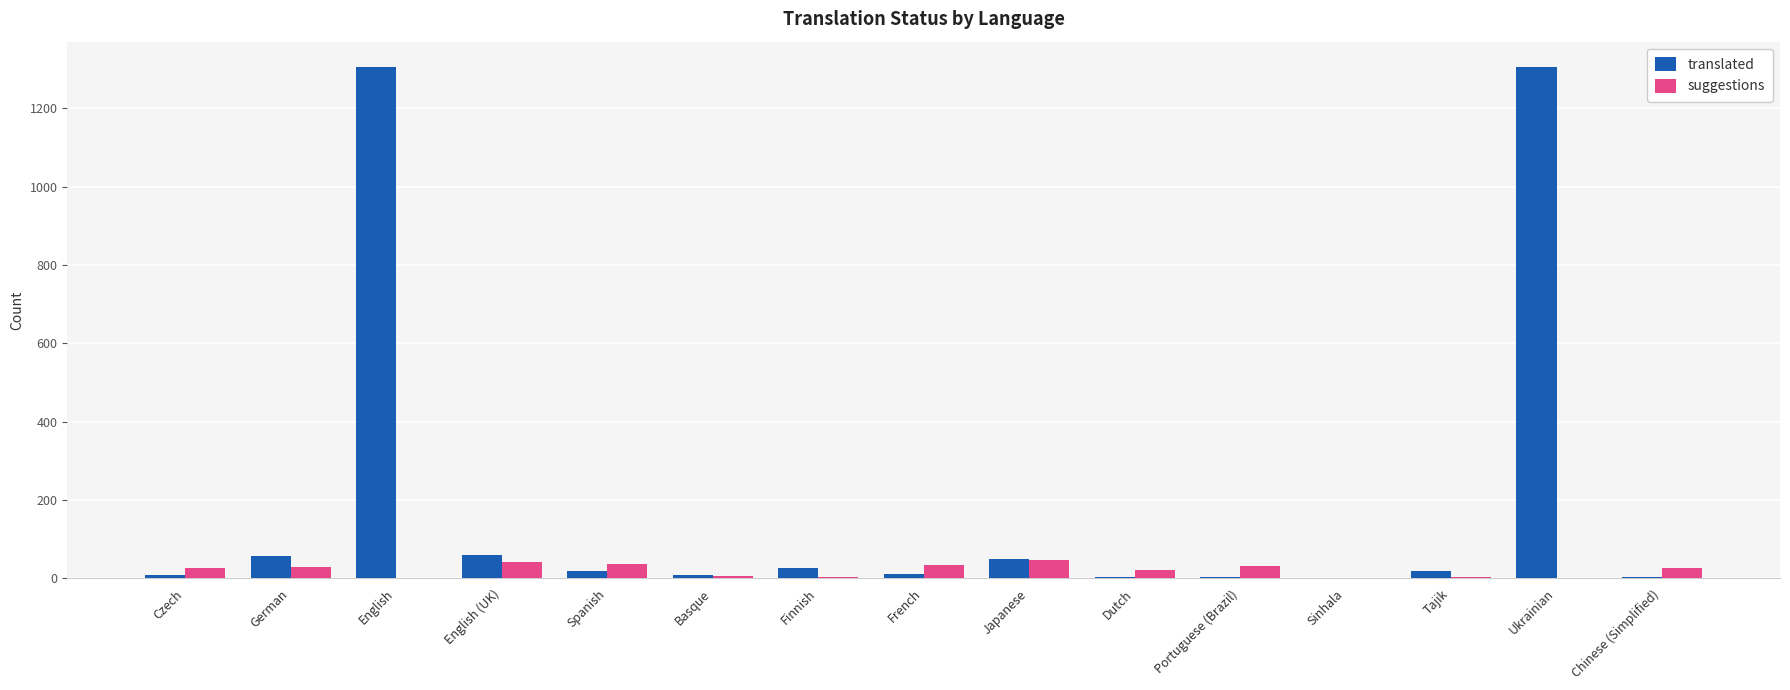

The value of translated at Ukrainian is 1922. True or false?

False